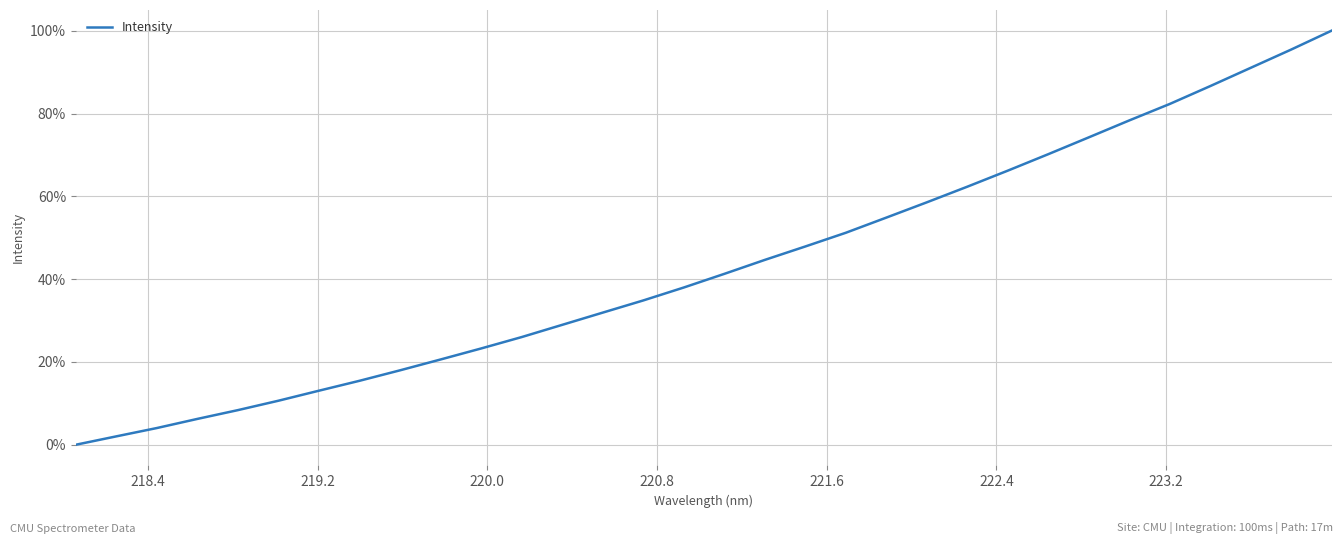

What is the greatest value displayed?

100.0